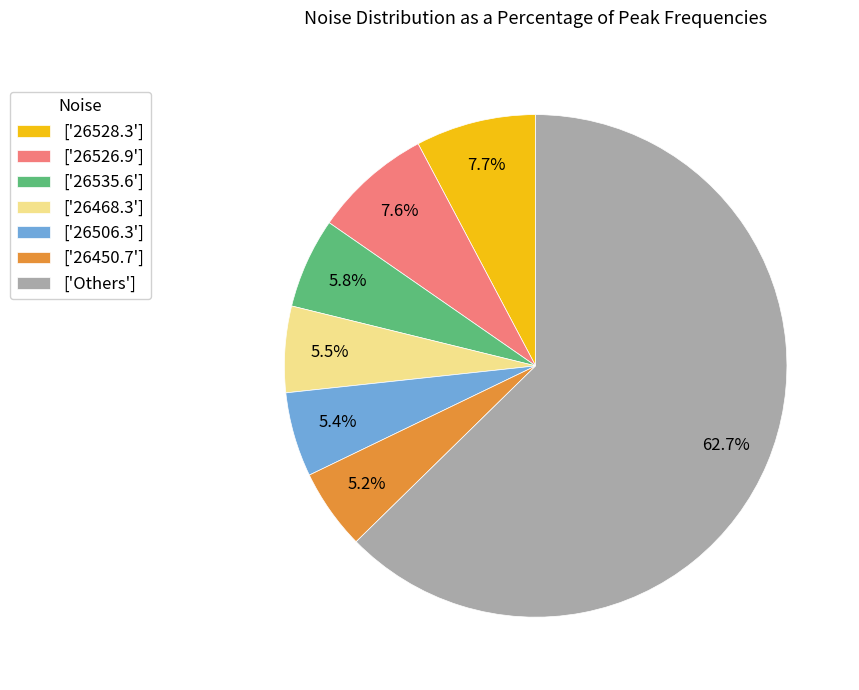

Which has a higher value, ['26526.9'] or ['26506.3']?

['26526.9']